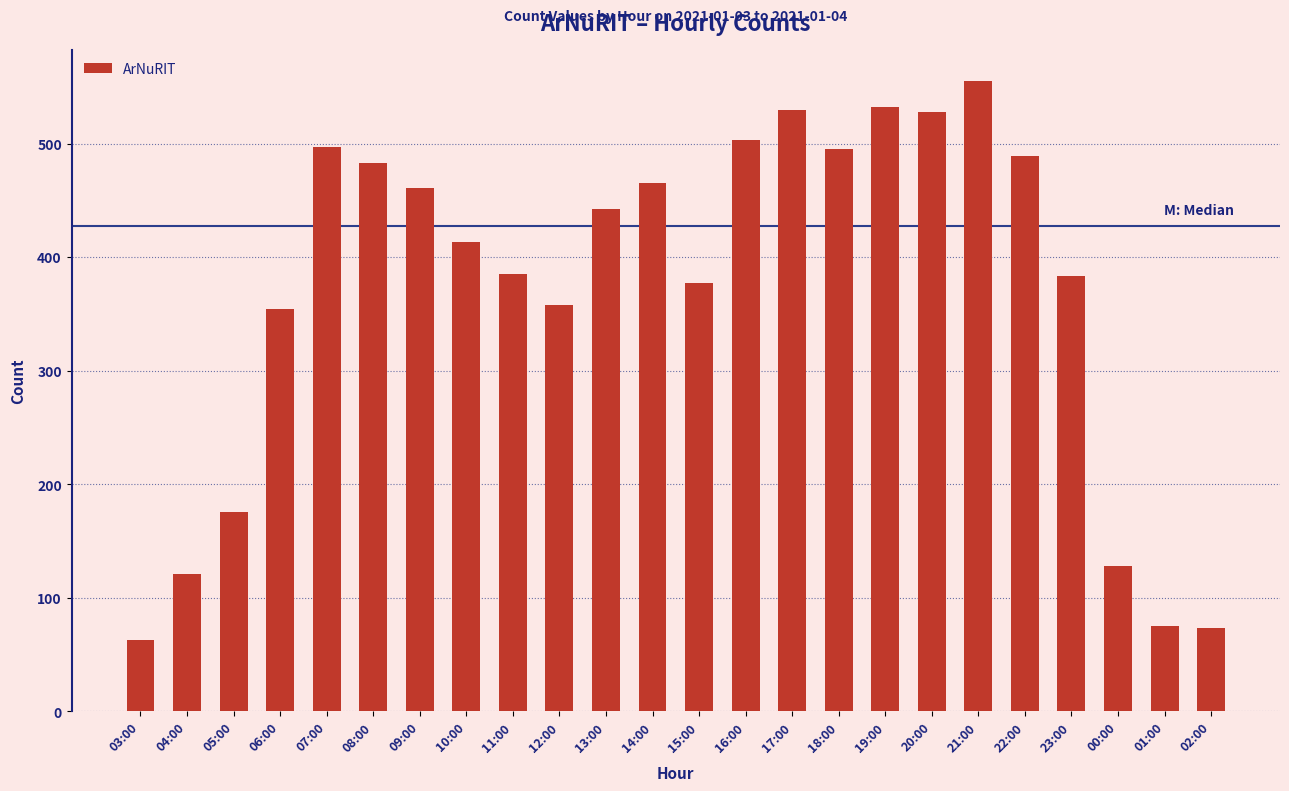

What is the change in value from 17:00 to 23:00?

-147